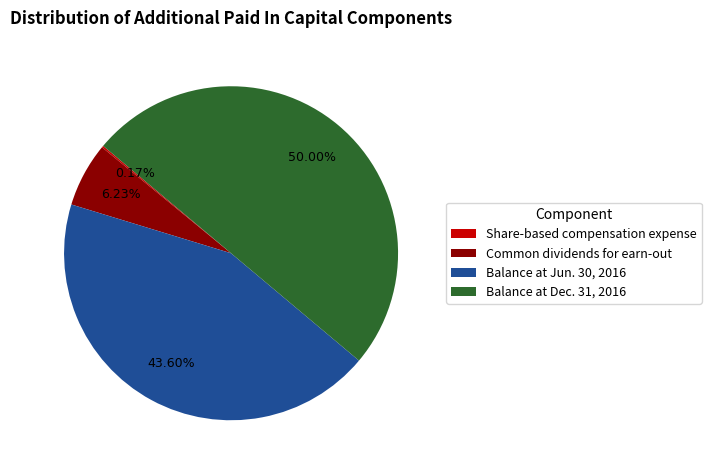

Is Common dividends for earn-out the majority of the pie?

No